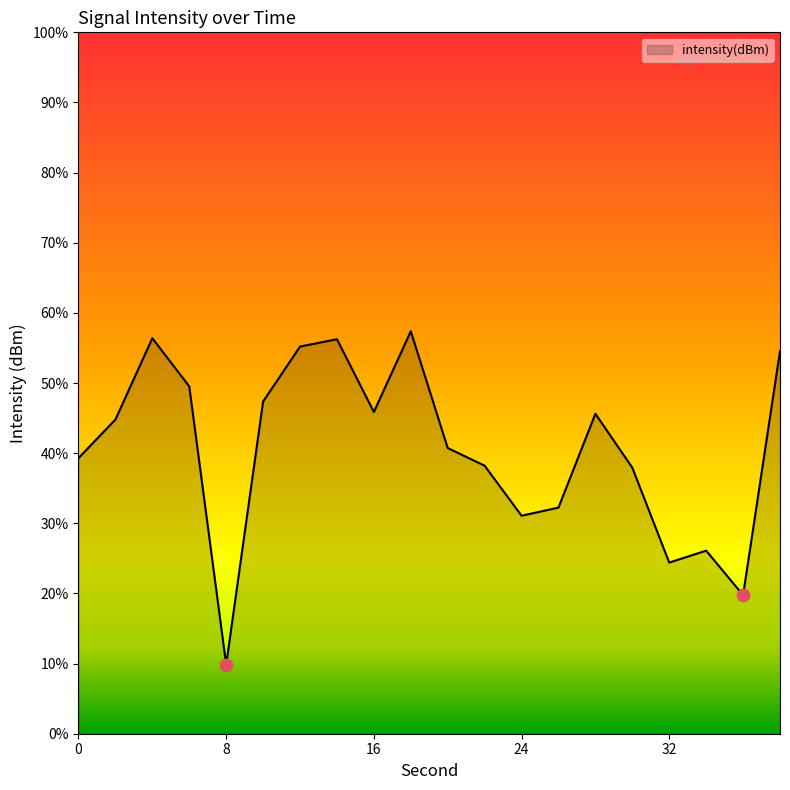

Between 36 and 2, which is larger?

2